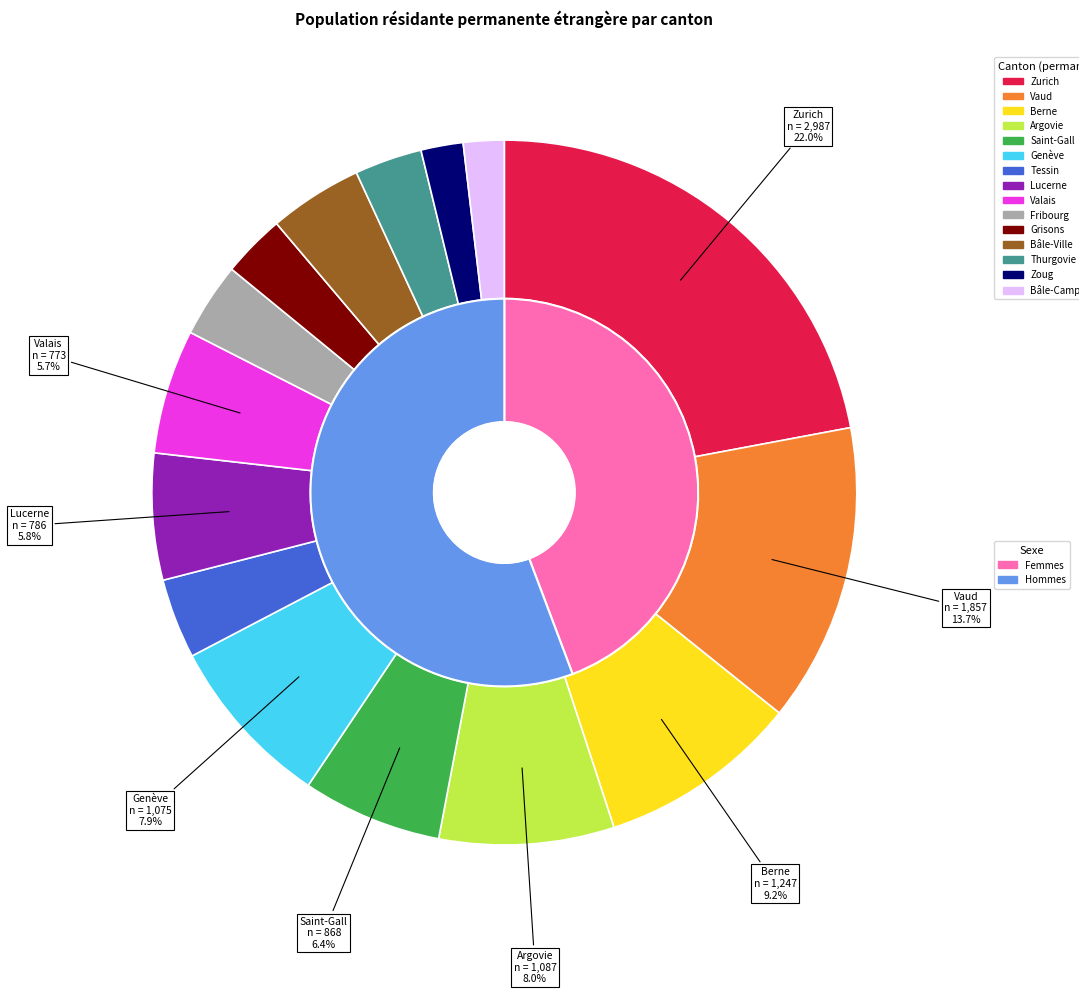

The Genève slice represents 1% of the pie. True or false?

False